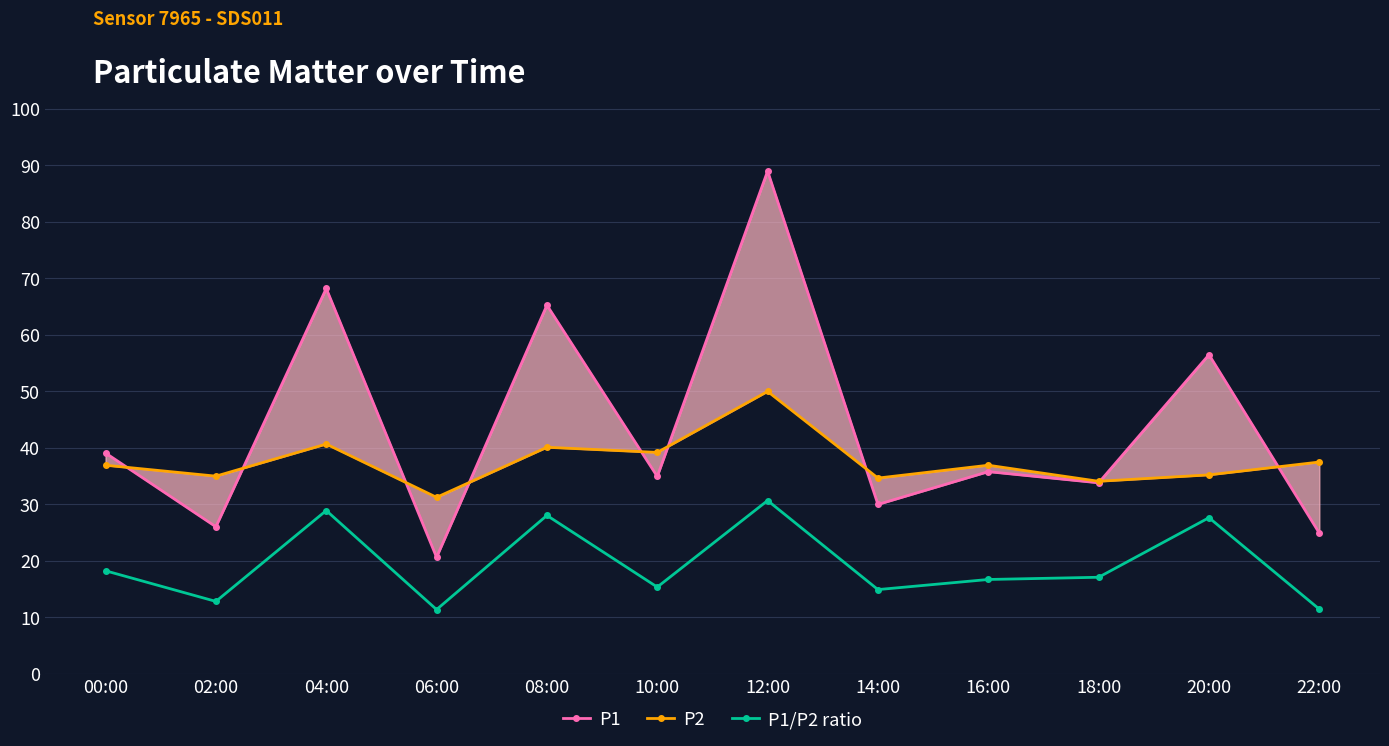

Reading left to right, transcribe all the data shown in this chart.

P1: 39.1	26.0	68.2	20.6	65.3	34.9	89.0	30.0	35.8	33.8	56.5	24.9
P2: 36.9	35.0	40.7	31.2	40.1	39.2	50.0	34.7	36.9	34.1	35.2	37.5
P1/P2 ratio: 18.2	12.8	28.9	11.4	28.0	15.4	30.7	14.9	16.7	17.1	27.6	11.5